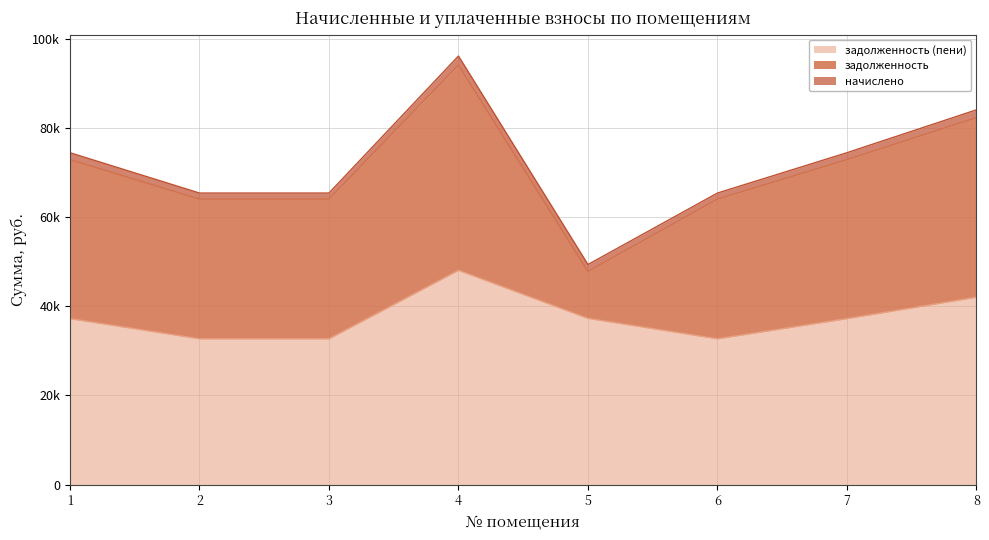

What is the average value of the начислено series?

1571.2